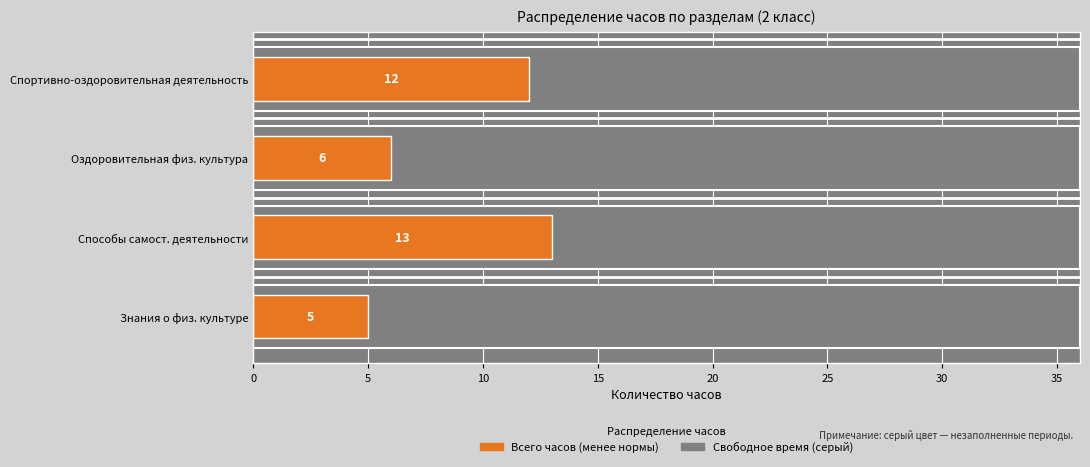

Are the bars grouped side by side (vs. stacked)?

No